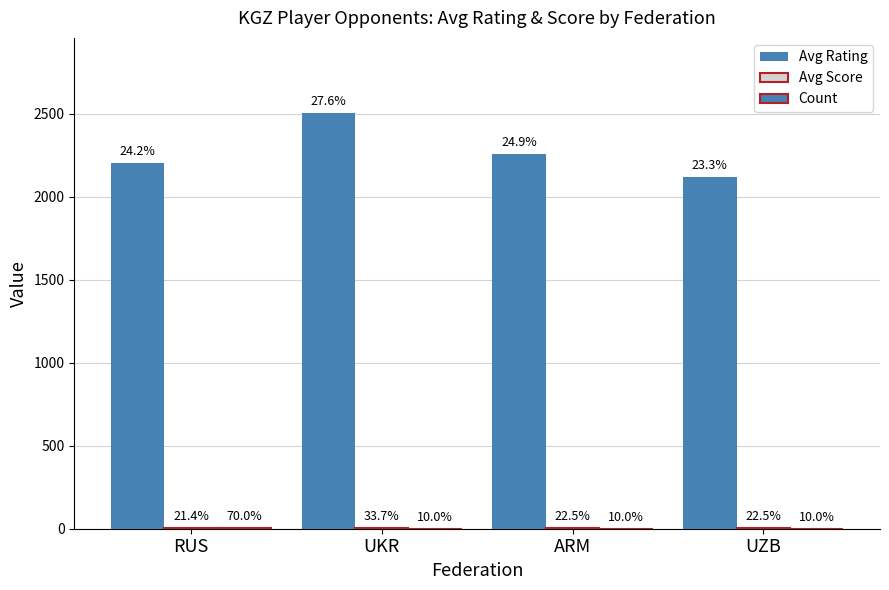

What is the maximum value for Avg Rating?

2507.0